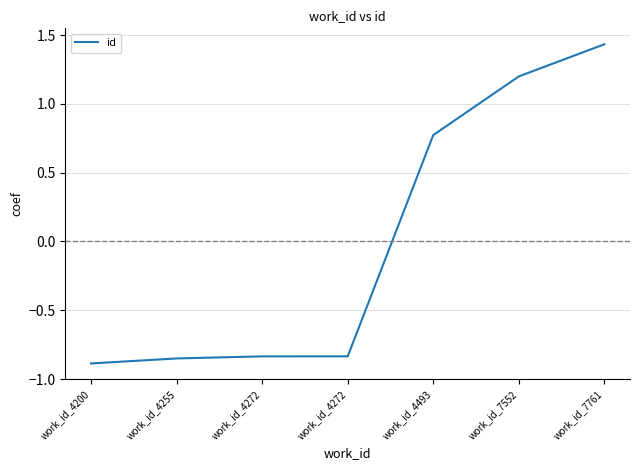

Count the number of values greater than 0.

3